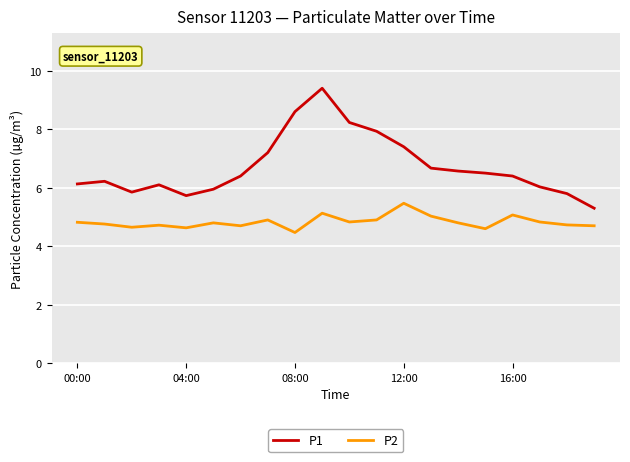

Which series has the largest range (max minus min)?

P1